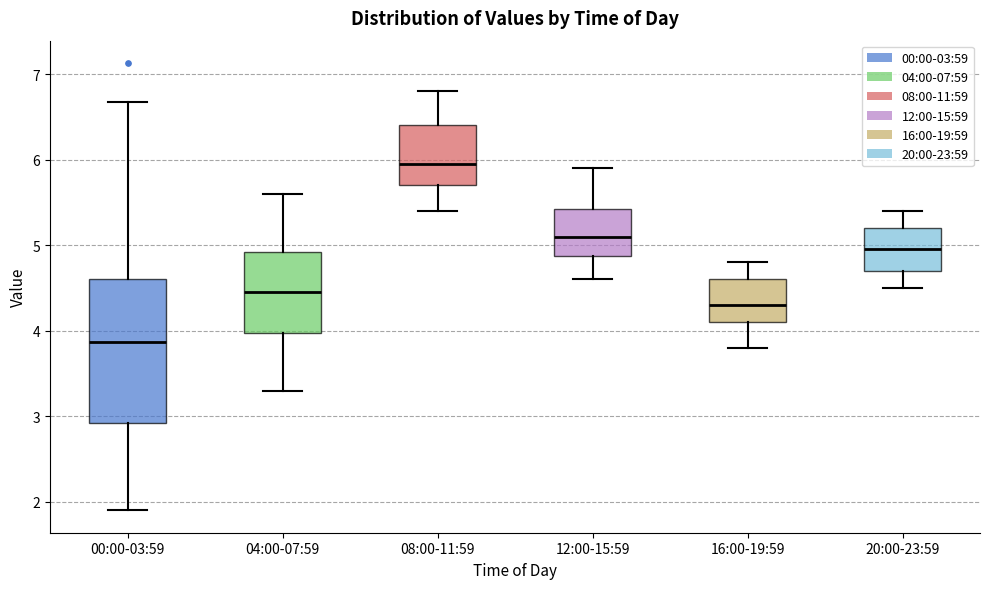

Where is the upper edge of the box for 08:00-11:59 on the y-axis? The values are not printed on the chart, so give them approximately, as read against the axis.

6.4